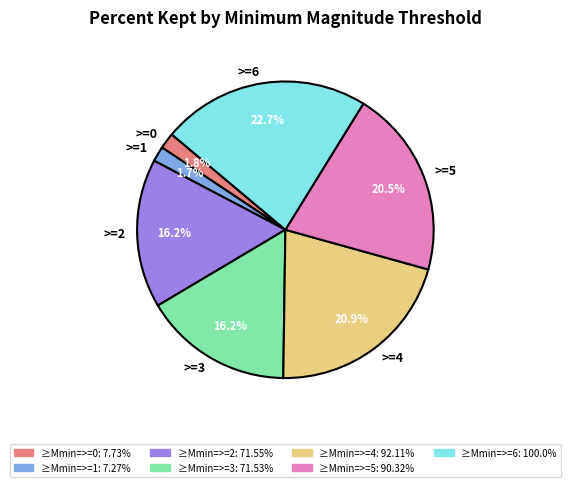

Which category has the biggest portion of the pie?

>=6